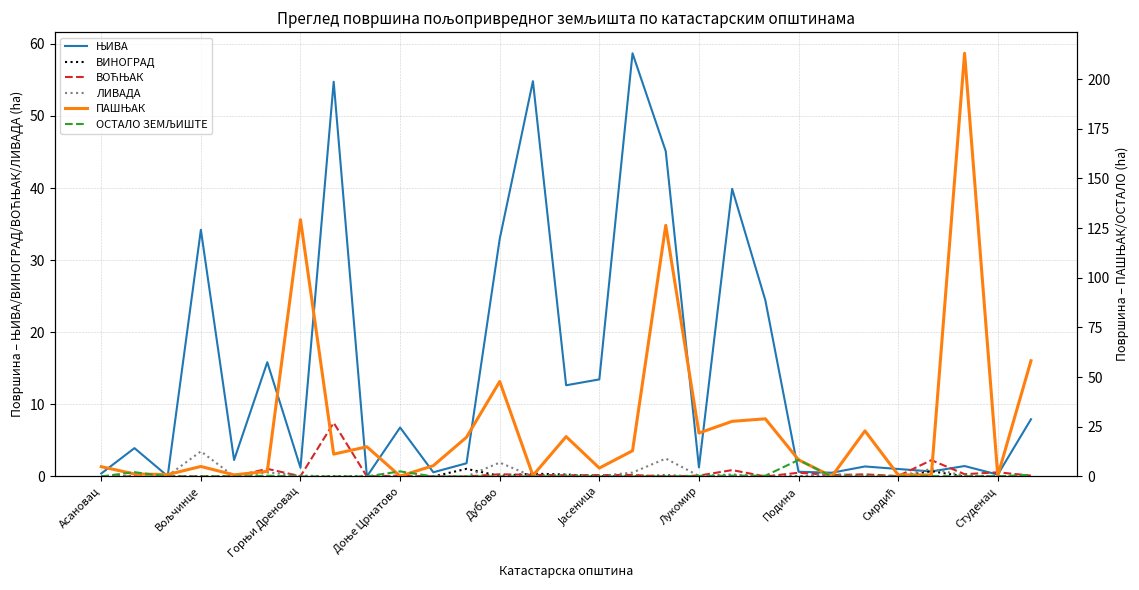

In ЛИВАДА, how many points are higher than both neighbors (excluding endpoints)?

8